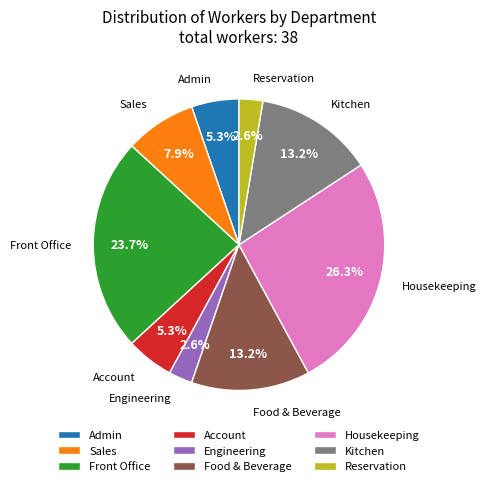

What is the largest slice in the pie chart?

Housekeeping